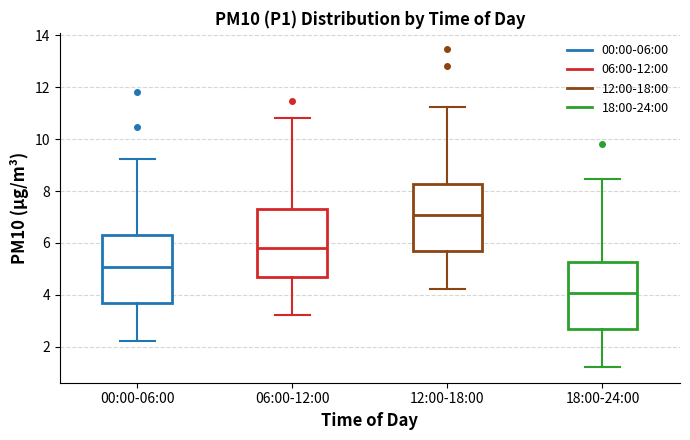

Reading left to right, transcribe this box plot: for each box, give where its median line is, the range the box spans, and where its two whiskers end, as read against the y-axis. The values are not printed on the chart, so give them approximately, as read against the axis.

00:00-06:00: median 5.0, box 3.6 to 6.2, whiskers 2.2 to 9.2
06:00-12:00: median 5.8, box 4.8 to 7.2, whiskers 3.2 to 10.8
12:00-18:00: median 7.0, box 5.6 to 8.2, whiskers 4.2 to 11.2
18:00-24:00: median 4.0, box 2.6 to 5.2, whiskers 1.2 to 8.4